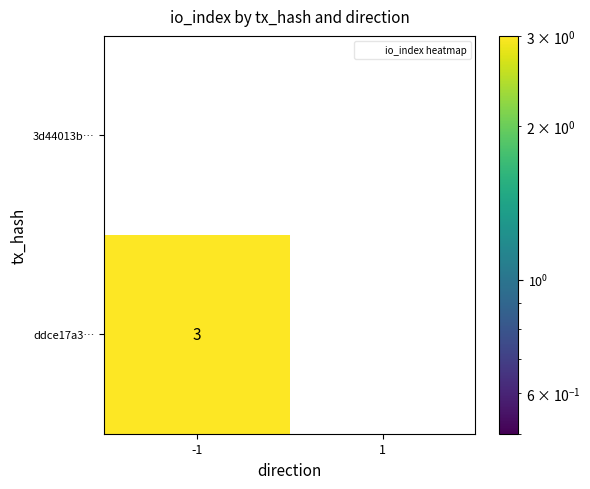

Which series changed the most between -1 and 1?

ddce17a3…